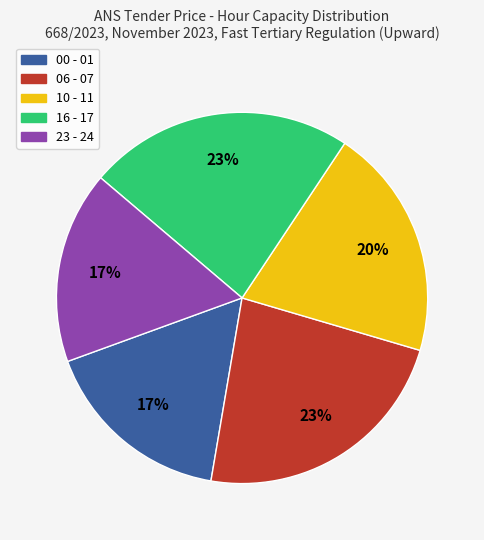

Is the sum of 10 - 11 and 16 - 17 greater than half?

No